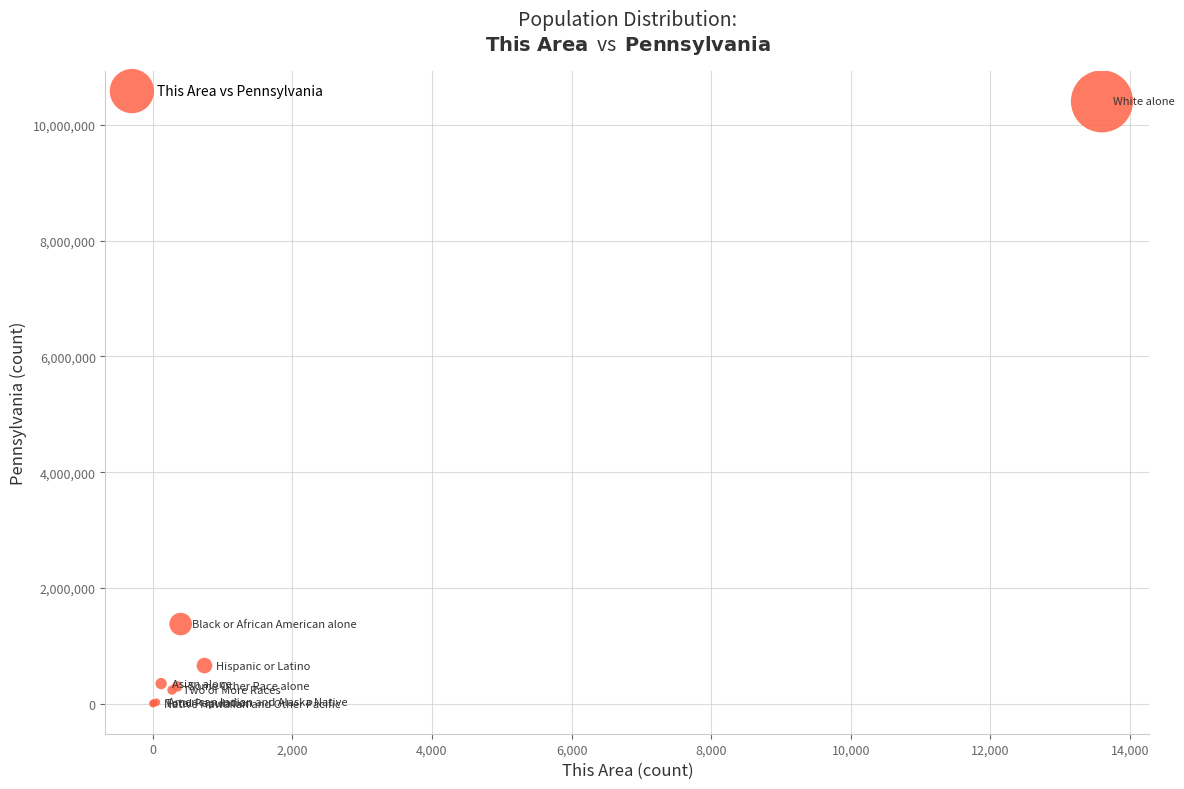

What Y value in the scatter plot is closest to 5204970?

1377689